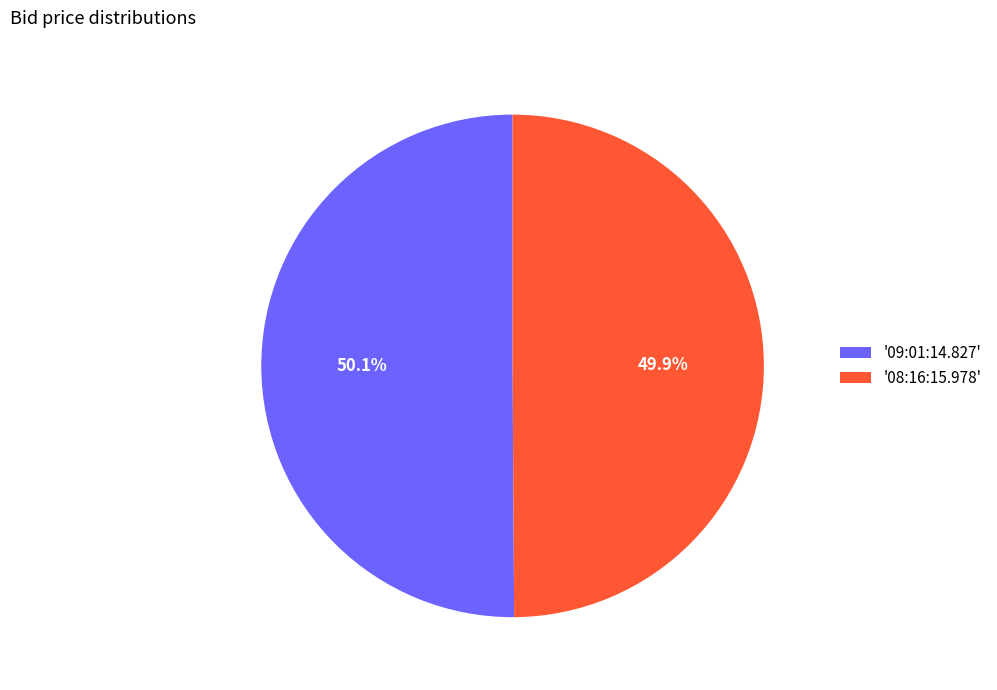

Combined, what portion of the pie is '09:01:14.827' and '08:16:15.978'?

100.0%